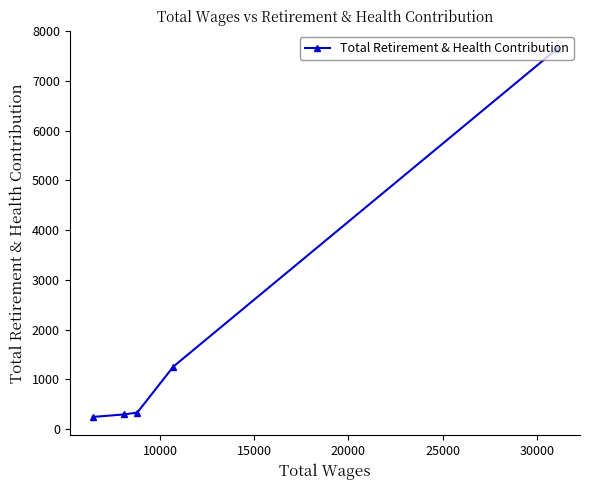

What is the value of the 3rd point from the left?

329